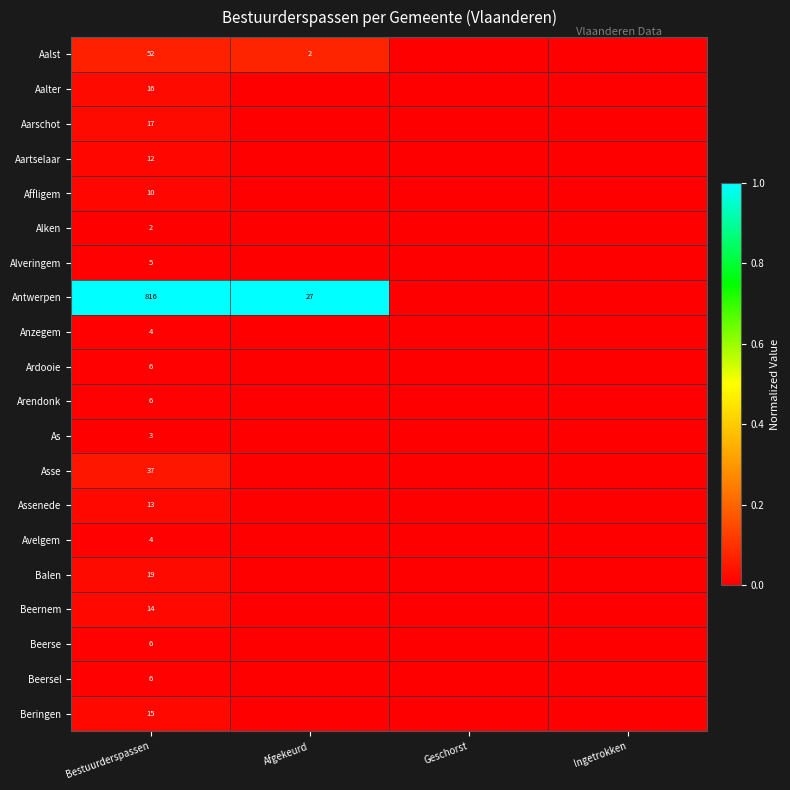

The value of Aalst at Bestuurderspassen is 22. True or false?

False